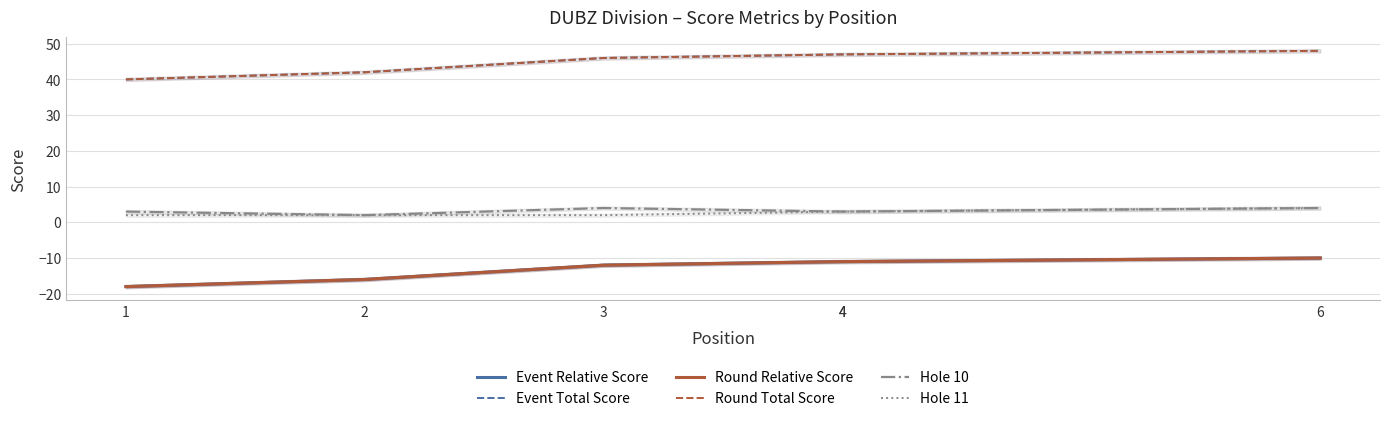

How many distinct data groups are displayed?

6